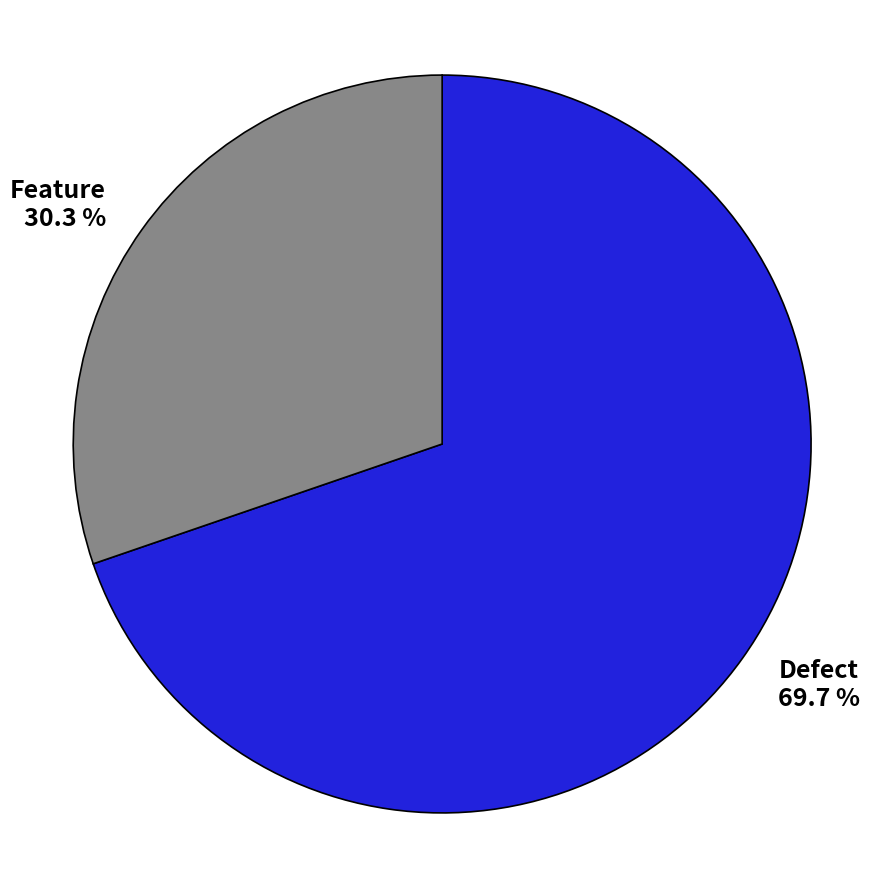

Is it true that Defect is 61% of the pie?

False